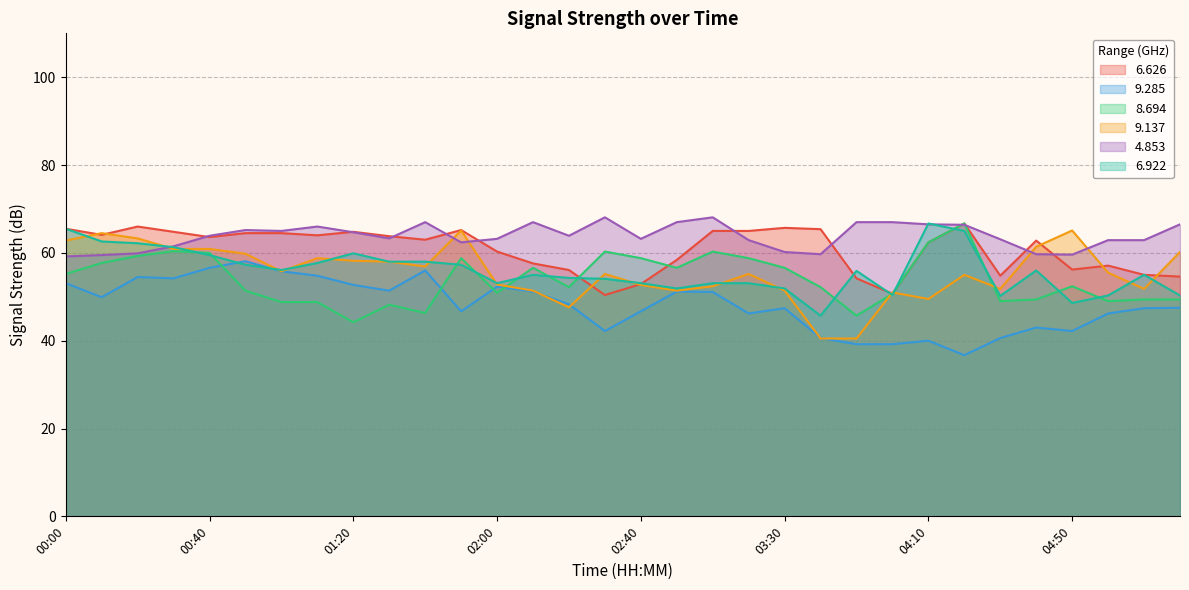

What position from the left is 02:30?

16